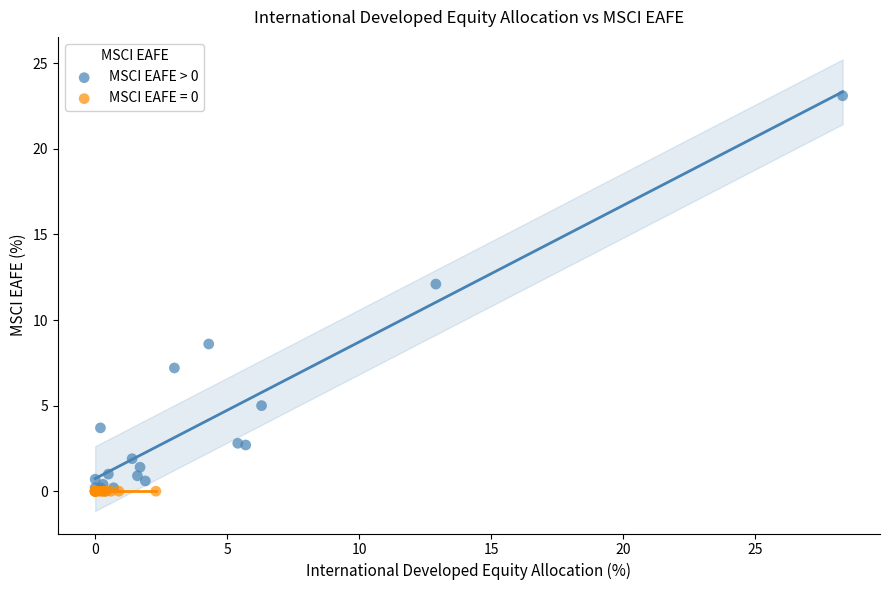

Which series reaches the maximum Y coordinate?

MSCI EAFE > 0